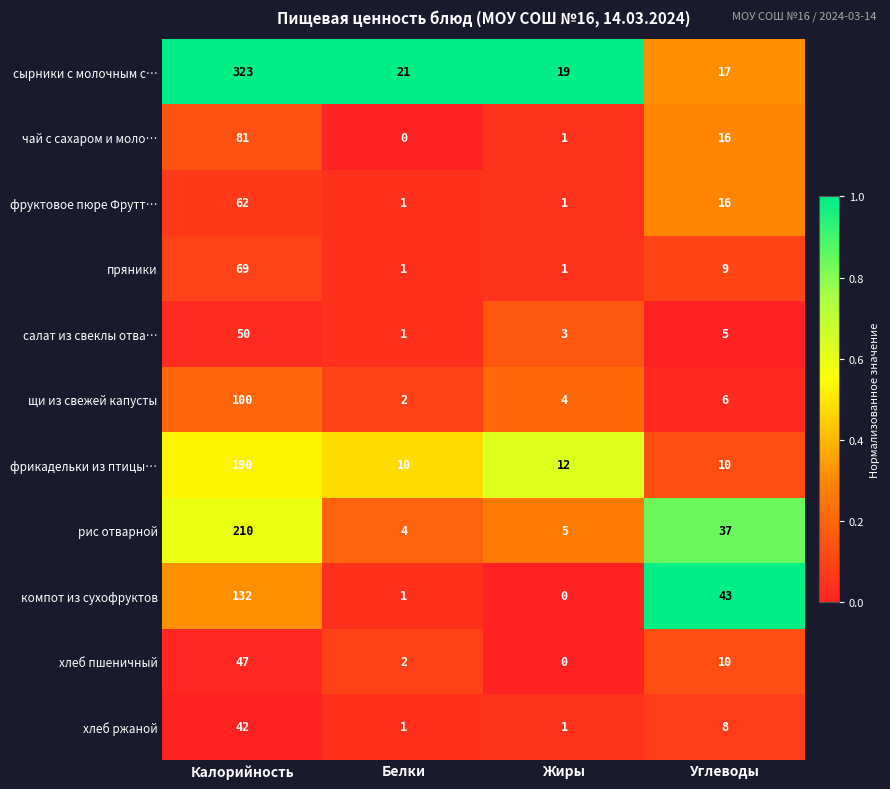

Between Калорийность and Белки, which series saw the biggest shift?

сырники с молочным с…